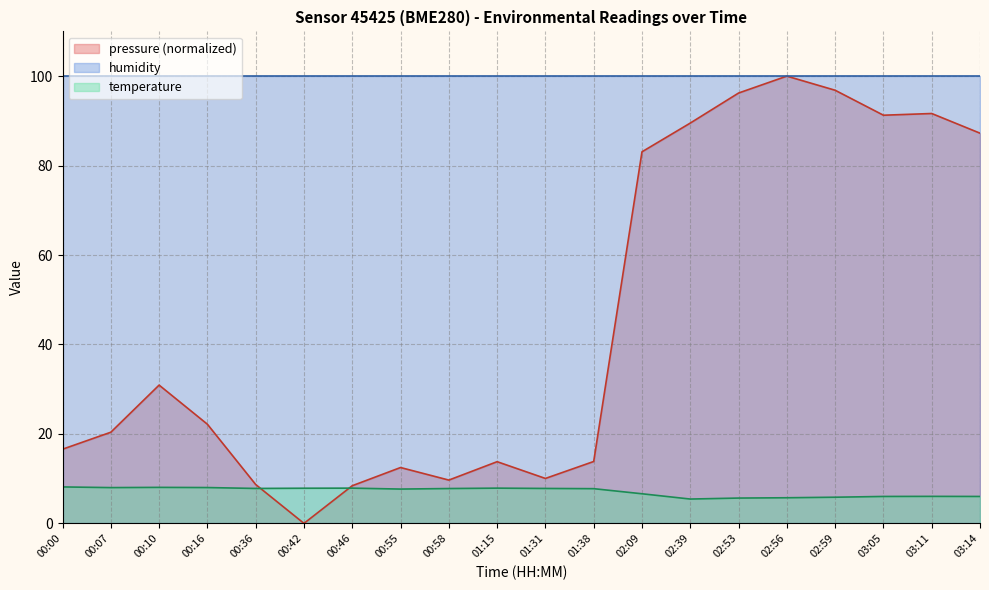

True or false: pressure and temperature intersect in this chart.

True